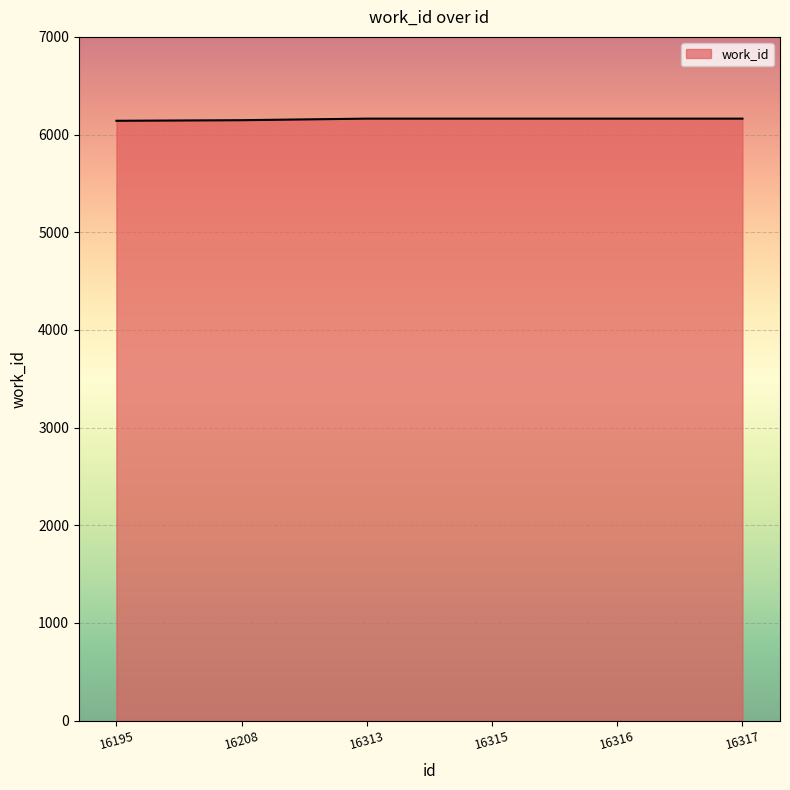

What is the smallest value displayed?

6141